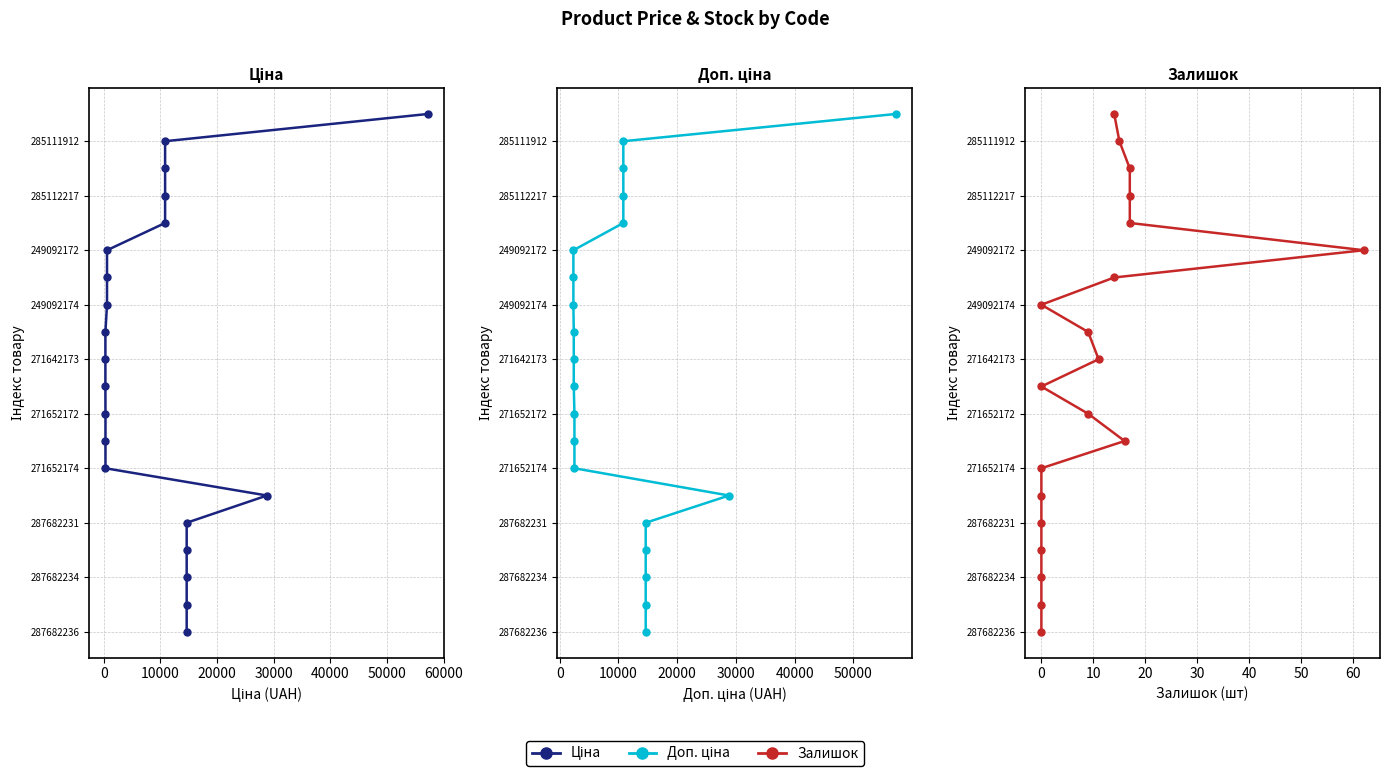

Which series changed the most between 10000 and 70000?

Ціна